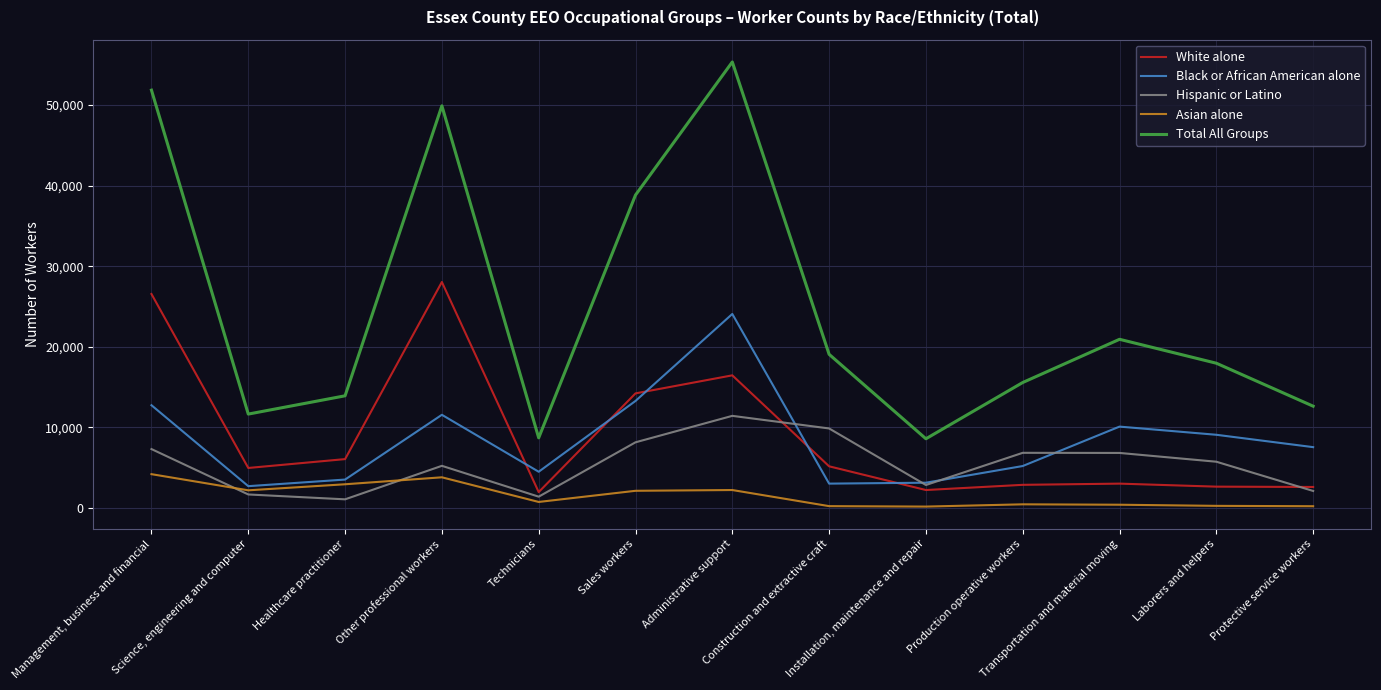

Which category has the highest value in the White alone series?

Other professional workers